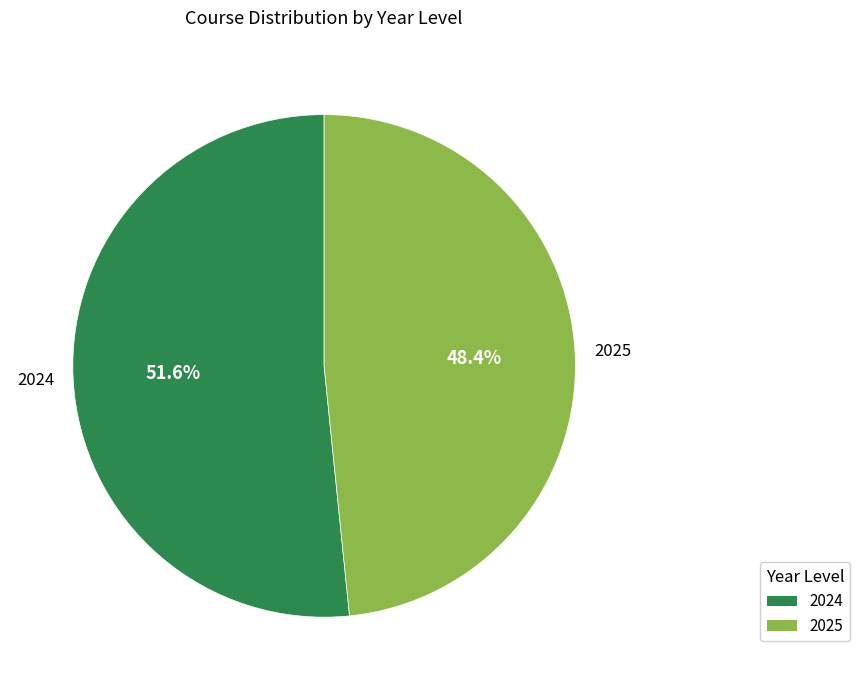

Which category has the smallest portion of the pie?

2025